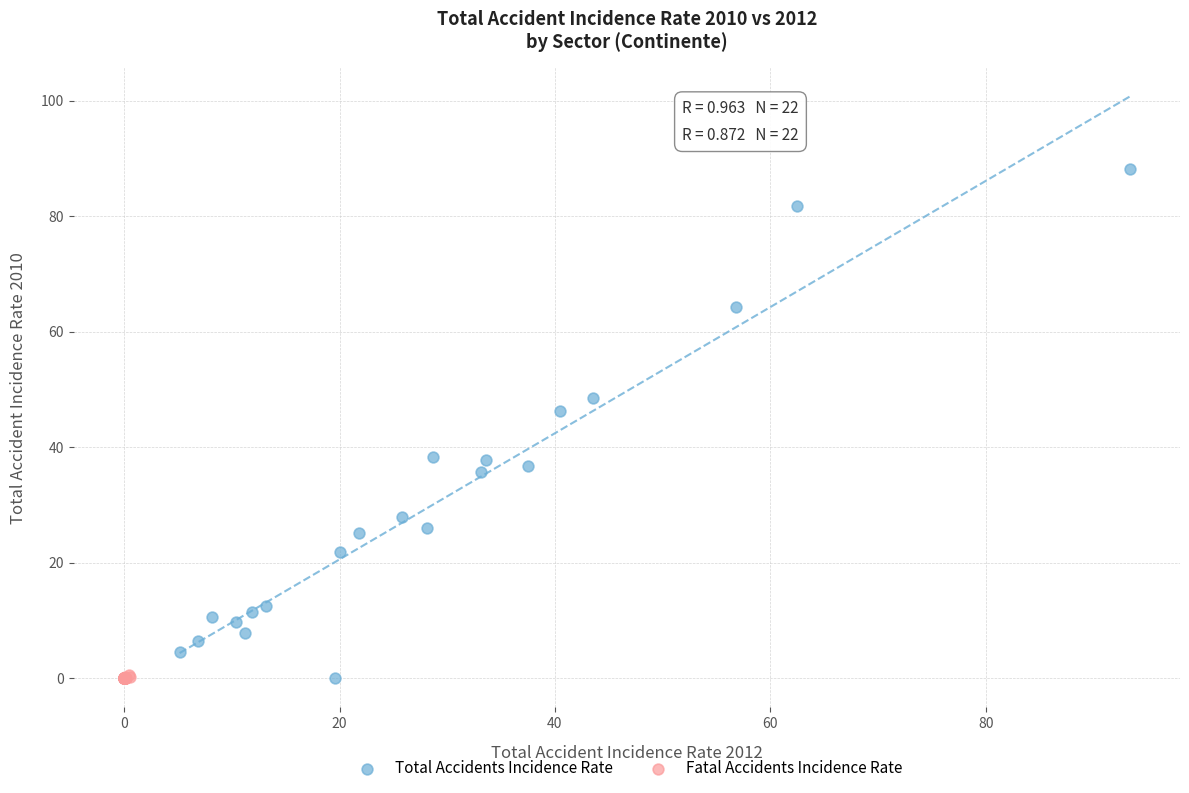

Which series contains the highest Y value?

Total Accidents Incidence Rate